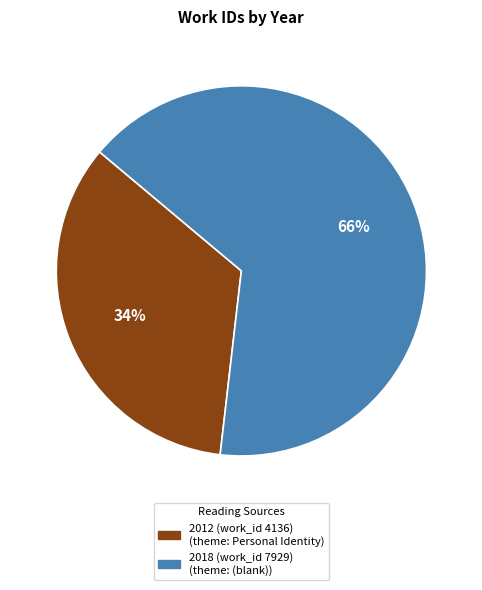

Is it true that 2012 (work_id 4136) is 34% of the pie?

True